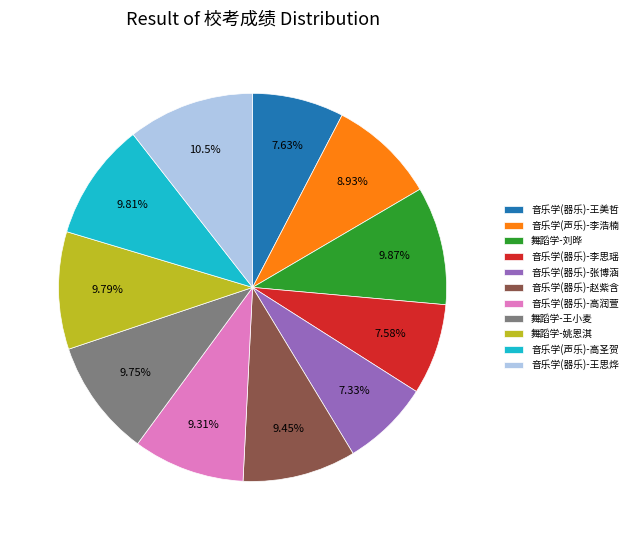

Is it true that 音乐学(器乐)-张博涵 is 20% of the pie?

False